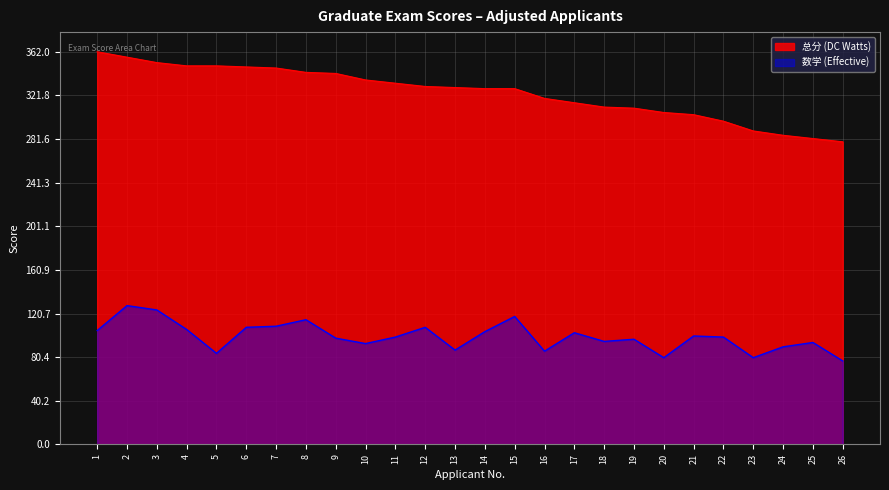

Does the chart have visible grid lines?

Yes